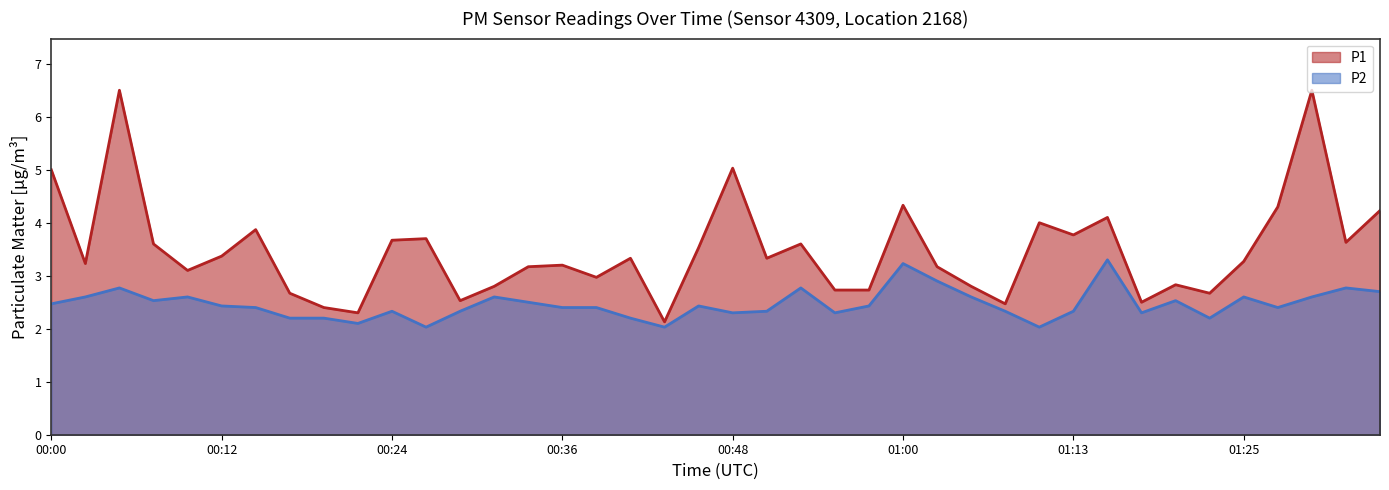

What are all the series names shown in the legend?

P1, P2